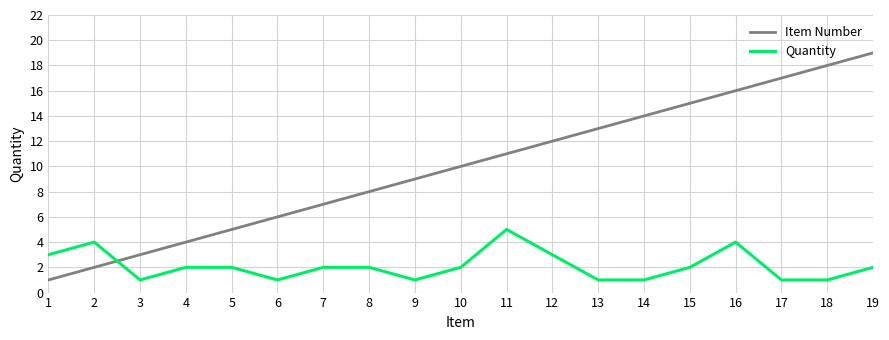

What is the difference between the second highest and second lowest values in the Quantity series?

3